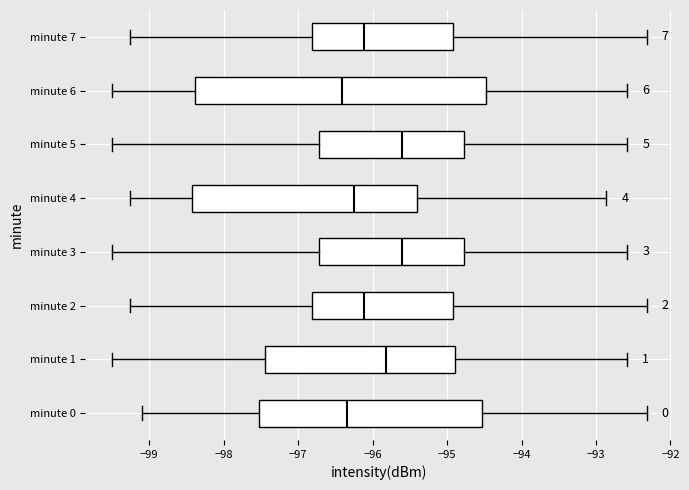

Reading bottom to top, read every box against the x-axis: the position of its median line, the range the box covers, and the ends of its whiskers. The values are not printed on the chart, so give them approximately, as read against the axis.

minute 0: median -96.3, box -97.5 to -94.5, whiskers -99.1 to -92.3
minute 1: median -95.8, box -97.4 to -94.9, whiskers -99.5 to -92.6
minute 2: median -96.1, box -96.8 to -94.9, whiskers -99.3 to -92.3
minute 3: median -95.6, box -96.7 to -94.8, whiskers -99.5 to -92.6
minute 4: median -96.2, box -98.4 to -95.4, whiskers -99.3 to -92.9
minute 5: median -95.6, box -96.7 to -94.8, whiskers -99.5 to -92.6
minute 6: median -96.4, box -98.4 to -94.5, whiskers -99.5 to -92.6
minute 7: median -96.1, box -96.8 to -94.9, whiskers -99.3 to -92.3